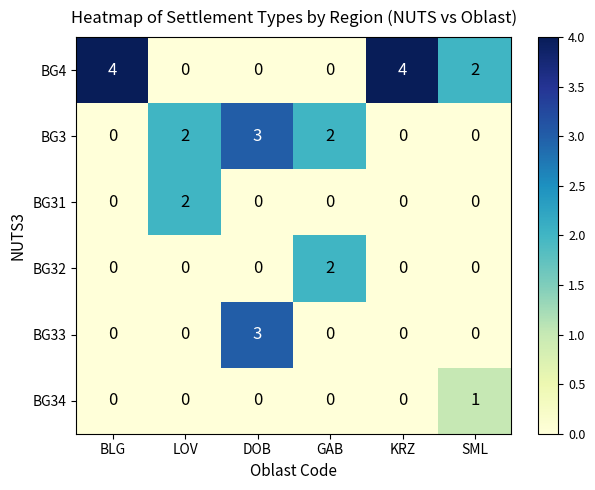

What is the difference between the BG4 values at DOB and KRZ?

4